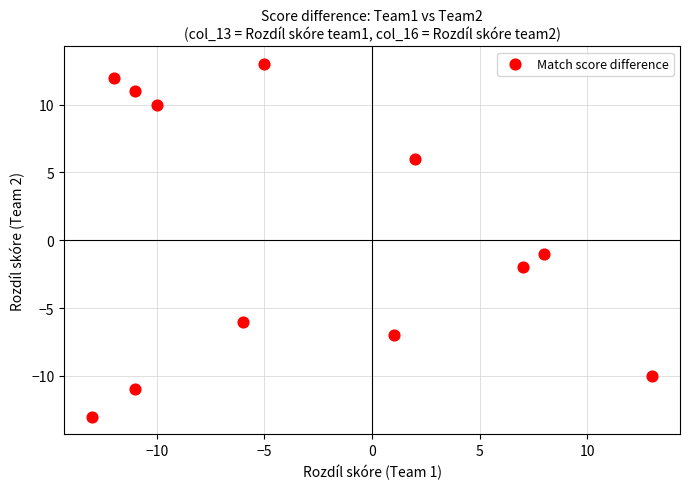

What is the average X value?

-3